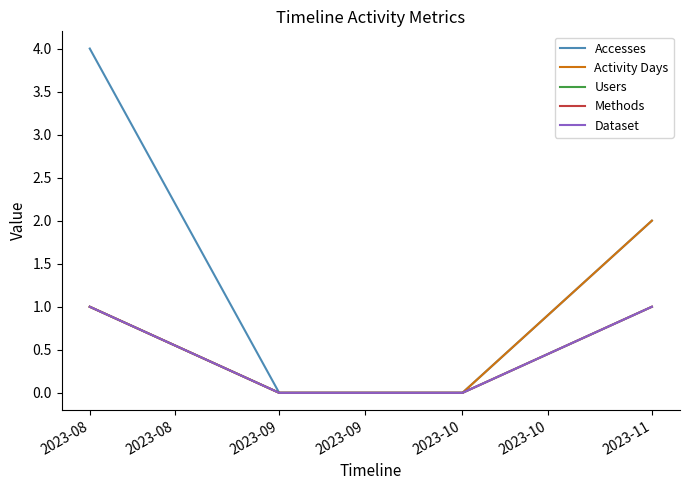

Does the chart display data point markers on the line(s)?

No